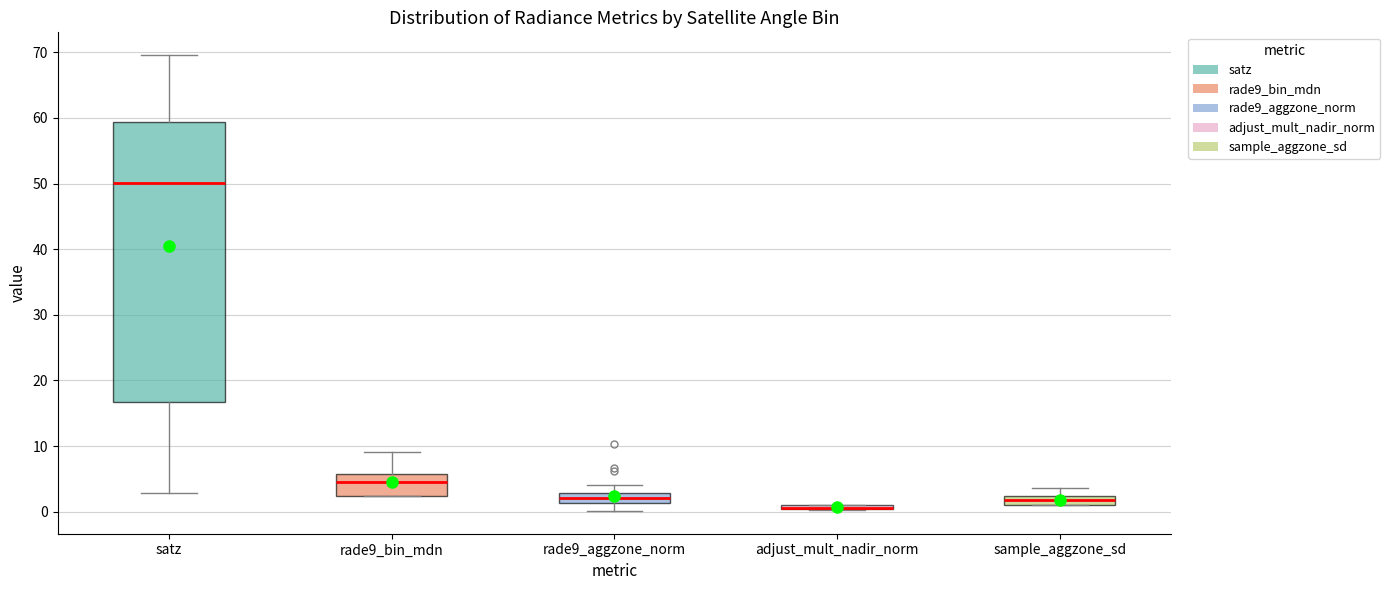

Which box is the tallest, from its lower edge to its upper edge?

satz